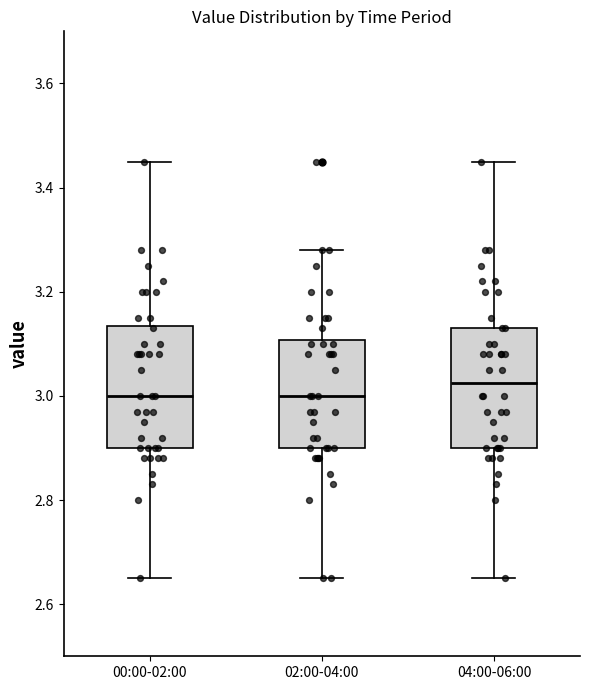

Where is the upper edge of the box for 02:00-04:00 on the y-axis? The values are not printed on the chart, so give them approximately, as read against the axis.

3.10